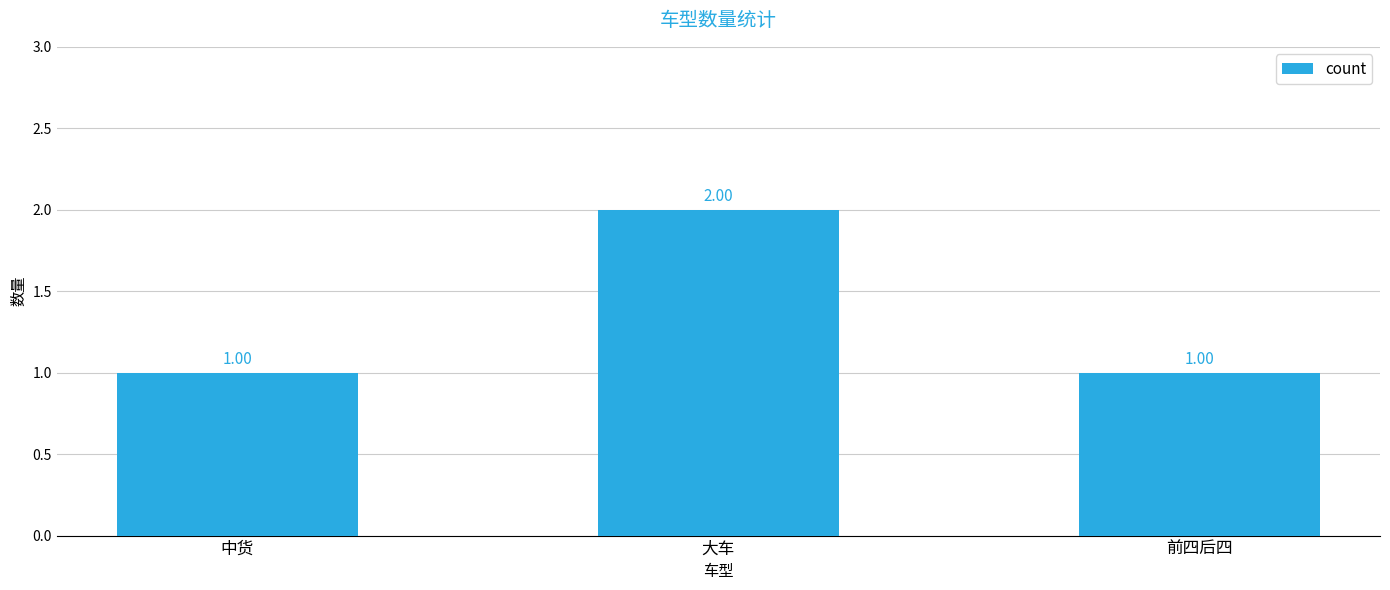

Reading left to right, transcribe all the data shown in this chart.

中货=1	大车=2	前四后四=1